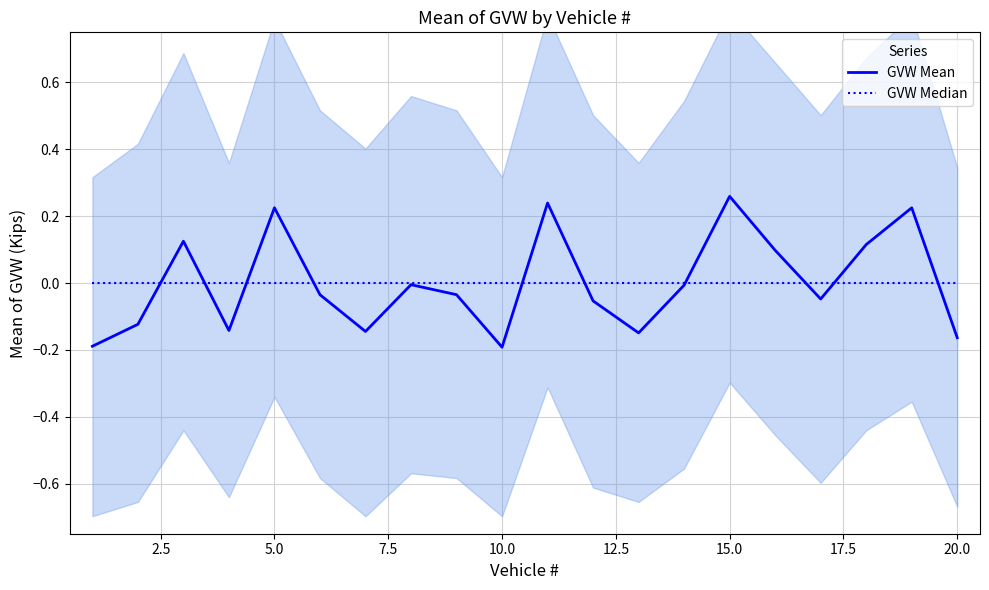

How many series are shown in this chart?

2